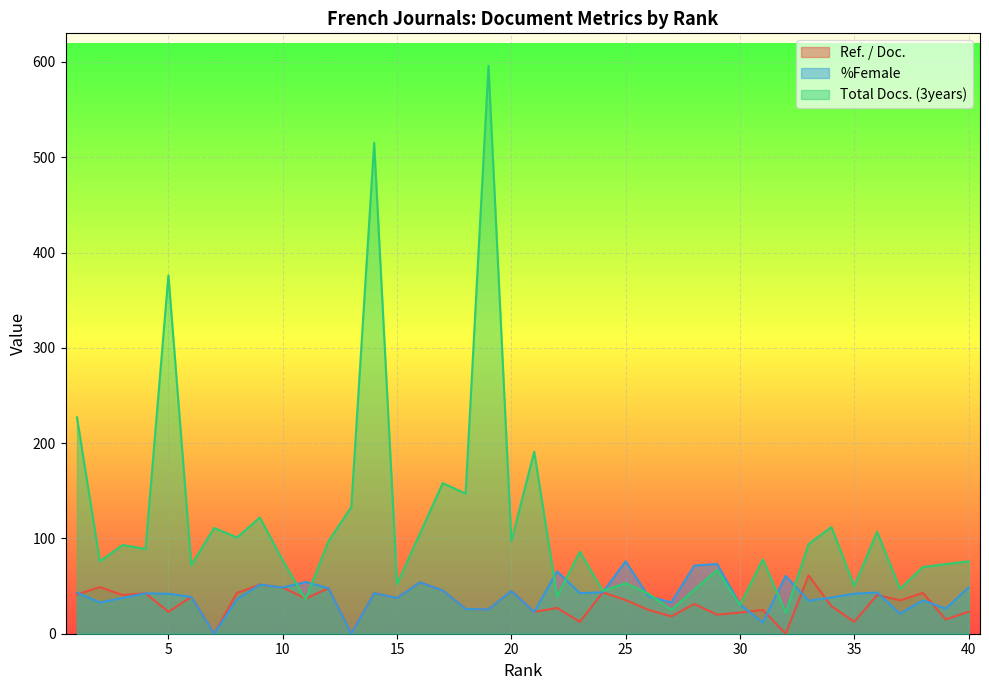

Reading left to right, extract all data points from this chart.

Ref. / Doc.: 1=41.2	2=49.0	3=40.5	4=42.4	5=23.0	6=38.7	7=0.0	8=42.9	9=51.5	10=48.5	11=36.8	12=47.8	13=0.0	14=42.5	15=37.5	16=53.9	17=45.5	18=26.0	19=25.5	20=44.8	21=22.9	22=27.0	23=12.5	24=43.5	25=35.3	26=25.0	27=18.2	28=31.2	29=20.0	30=22.2	31=25.0	32=0.0	33=61.2	34=28.9	35=12.5	36=40.6	37=35.0	38=42.9	39=15.0	40=23.1
%Female: 1=43.0	2=32.8	3=37.5	4=42.4	5=41.9	6=38.7	7=0.0	8=36.1	9=51.5	10=48.5	11=54.3	12=47.8	13=0.0	14=42.5	15=37.5	16=53.9	17=45.5	18=26.0	19=25.5	20=44.8	21=22.9	22=65.5	23=42.6	24=43.5	25=76.0	26=39.1	27=32.9	28=71.5	29=73.2	30=30.8	31=11.8	32=60.7	33=34.6	34=38.0	35=42.0	36=43.2	37=21.1	38=35.0	39=26.3	40=48.6
Total Docs. (3years): 1=227.0	2=76.0	3=93.0	4=89.0	5=376.0	6=72.0	7=111.0	8=101.0	9=122.0	10=77.0	11=36.0	12=97.0	13=133.0	14=515.0	15=52.0	16=105.0	17=158.0	18=147.0	19=596.0	20=97.0	21=191.0	22=39.0	23=86.0	24=45.0	25=53.0	26=42.0	27=25.0	28=46.0	29=67.0	30=30.0	31=78.0	32=22.0	33=94.0	34=112.0	35=50.0	36=107.0	37=47.0	38=70.0	39=73.0	40=76.0